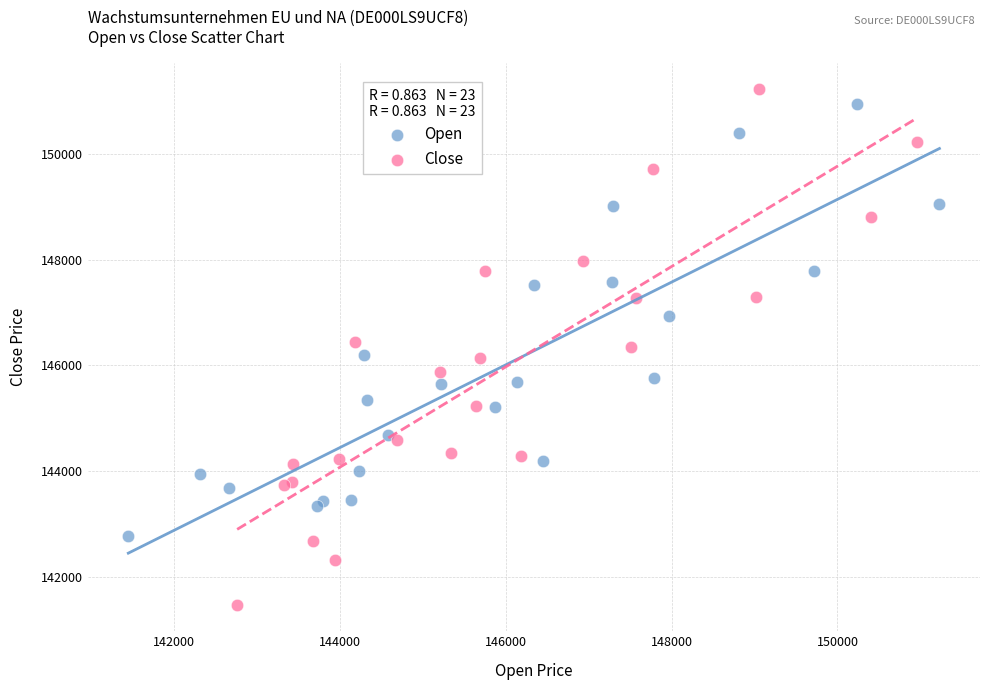

Which series reaches the minimum Y coordinate?

Close